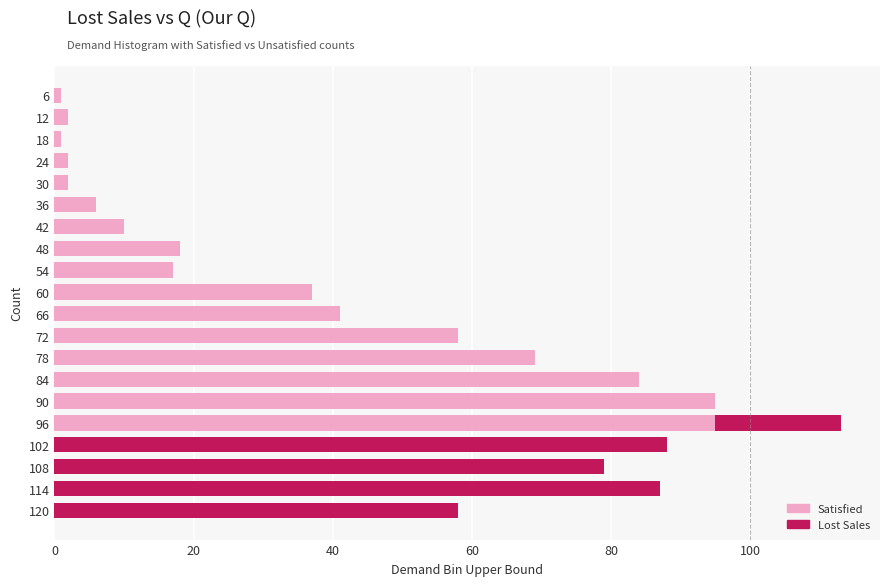

At which category is the sum across all series the highest?

96